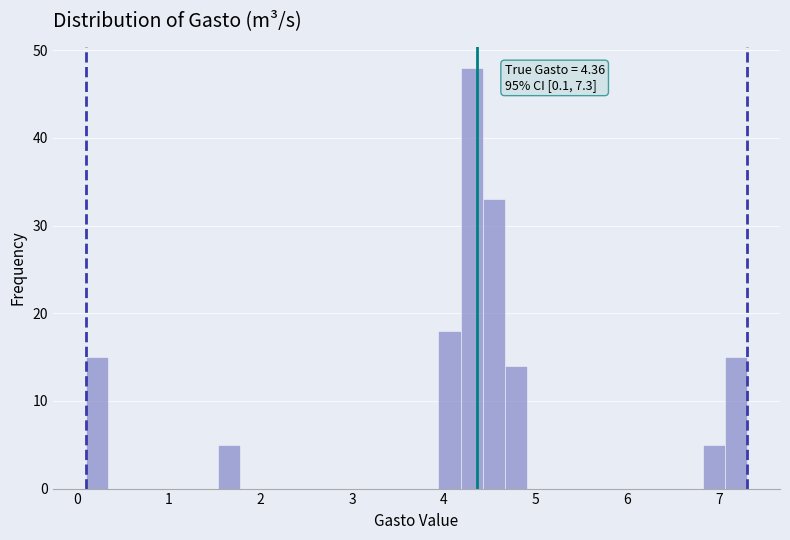

Around what value on the x-axis is the tallest bar? Give the approximate position of its centre, as read against the axis.

4.3